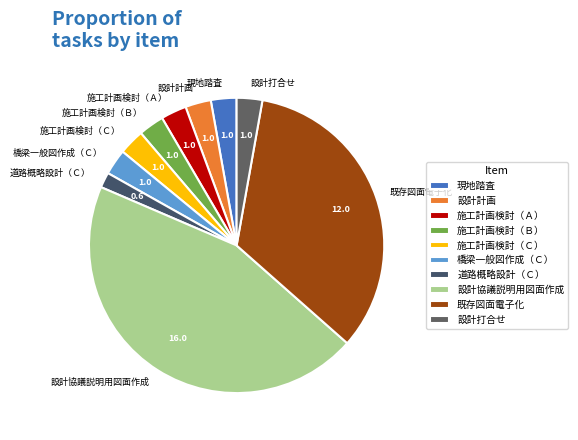

Is there a majority slice in this chart?

No